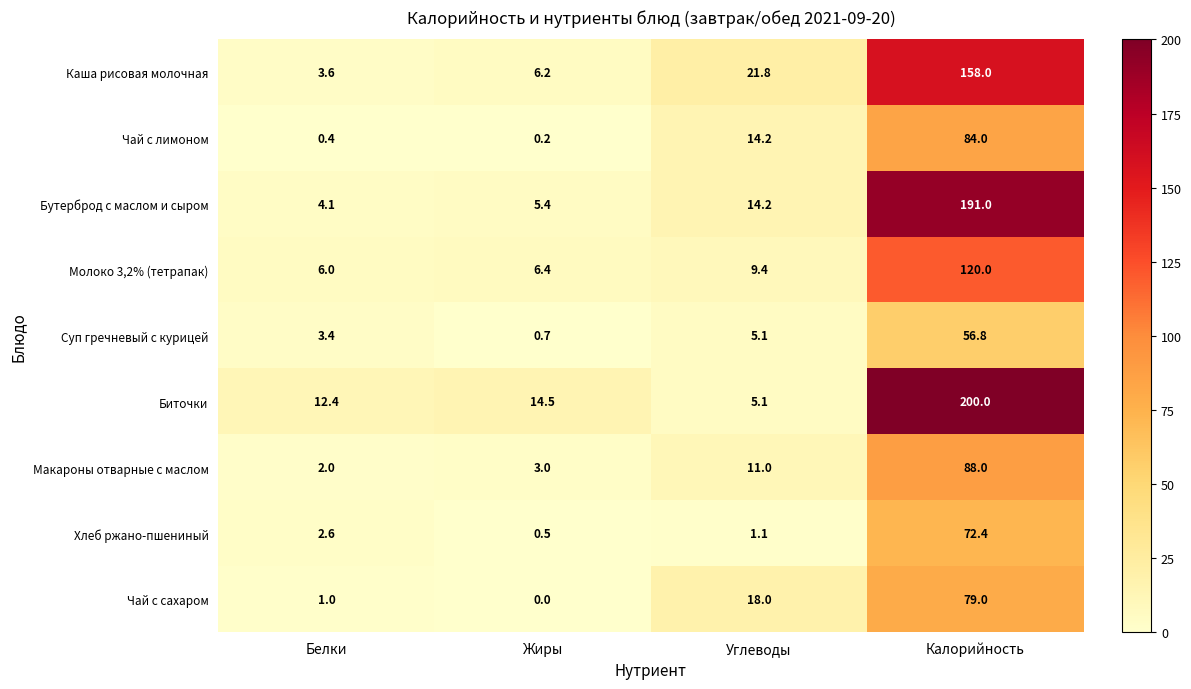

Which series has the largest total across all categories?

Биточки